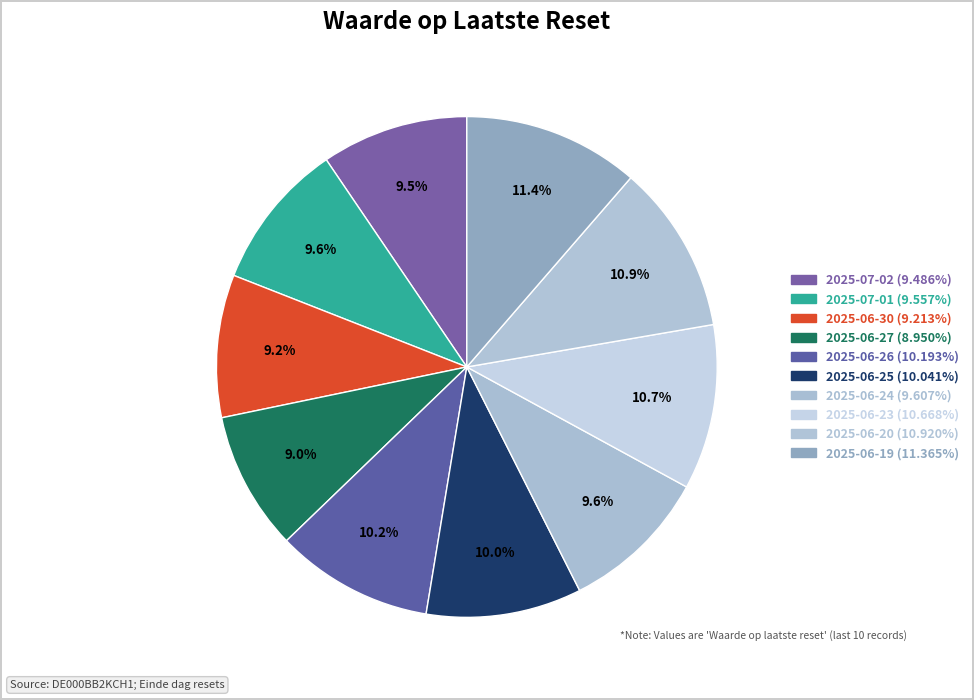

Count the number of slices in the pie.

10